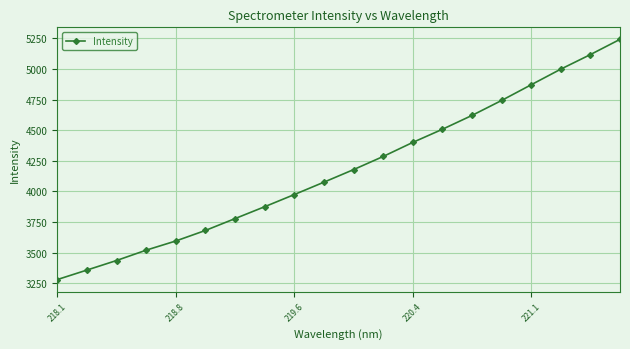

How many lines are shown in the chart?

1